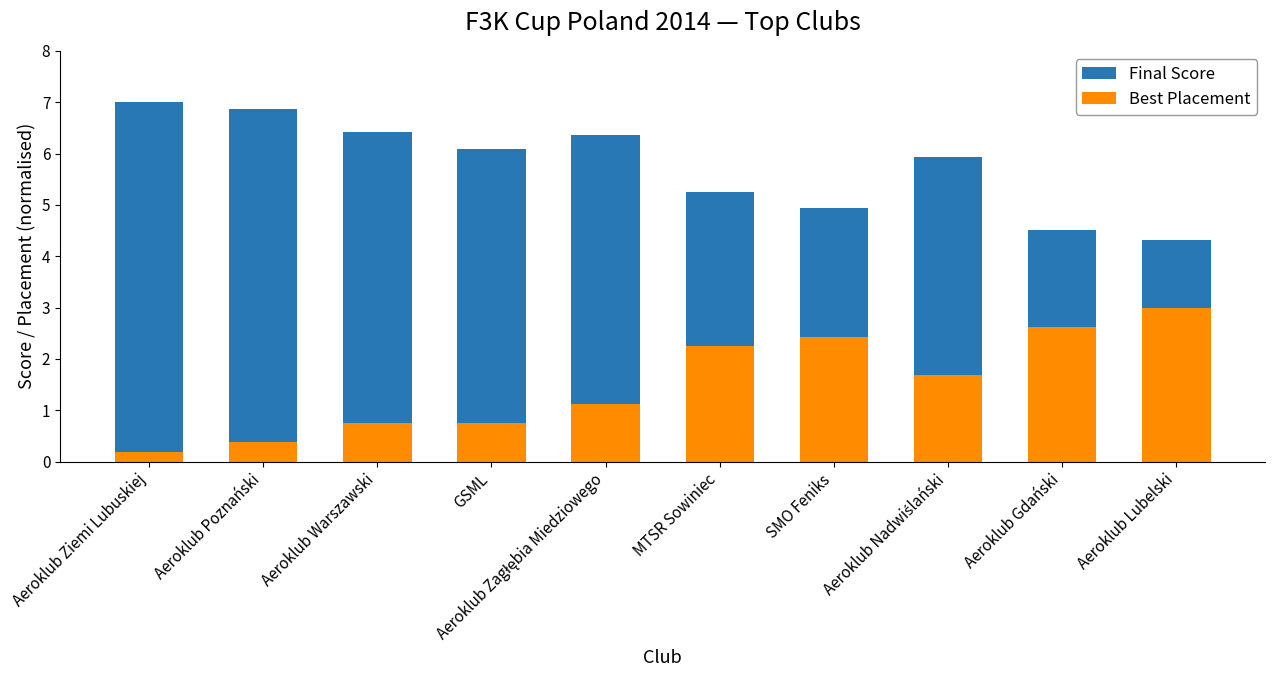

How many bars are there in each group?

2